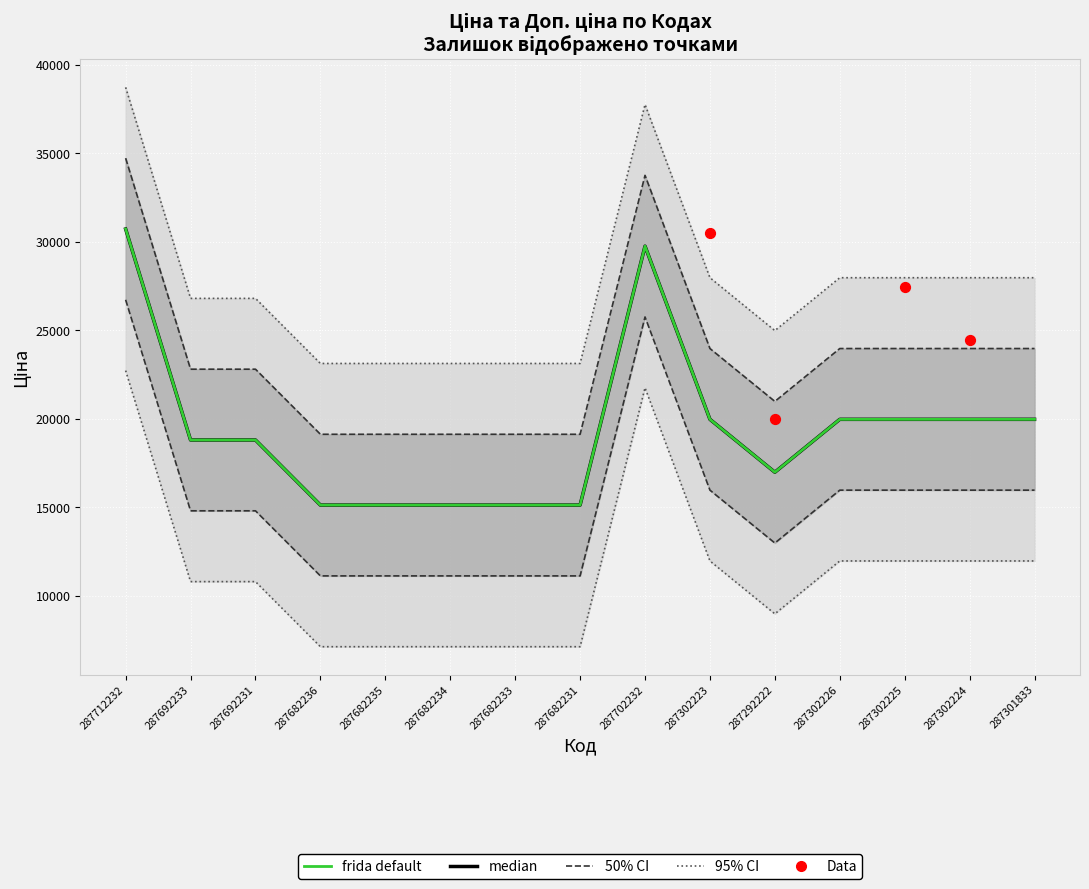

Is the value of Ціна at 287702232 greater than the value of Доп. ціна at 287682234?

Yes